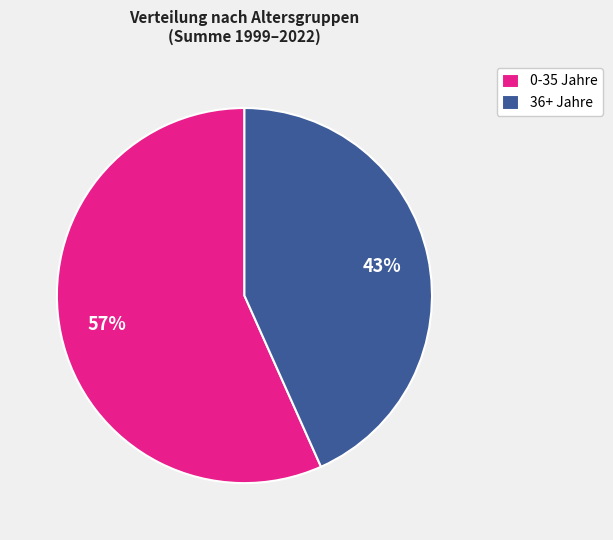

The 0-35 Jahre slice represents 57% of the pie. True or false?

True